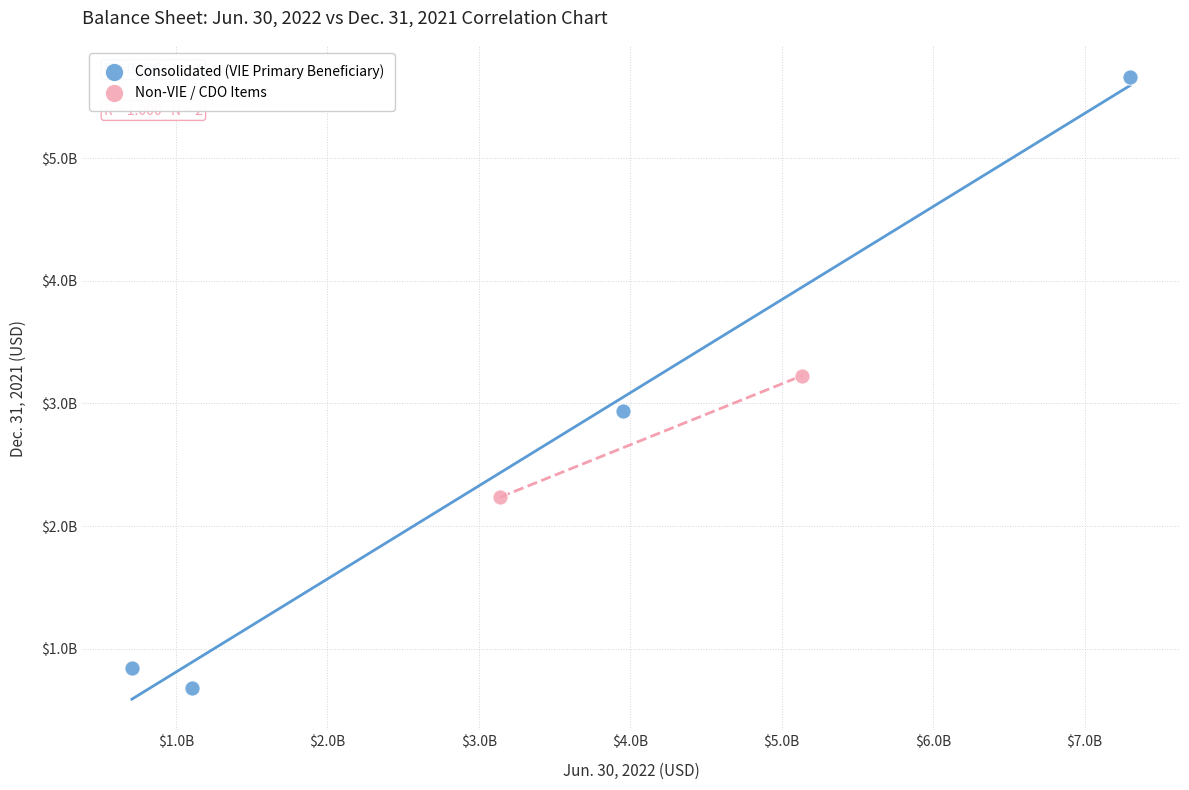

Which series has the largest Y range (max minus min)?

Consolidated (VIE Primary Beneficiary)